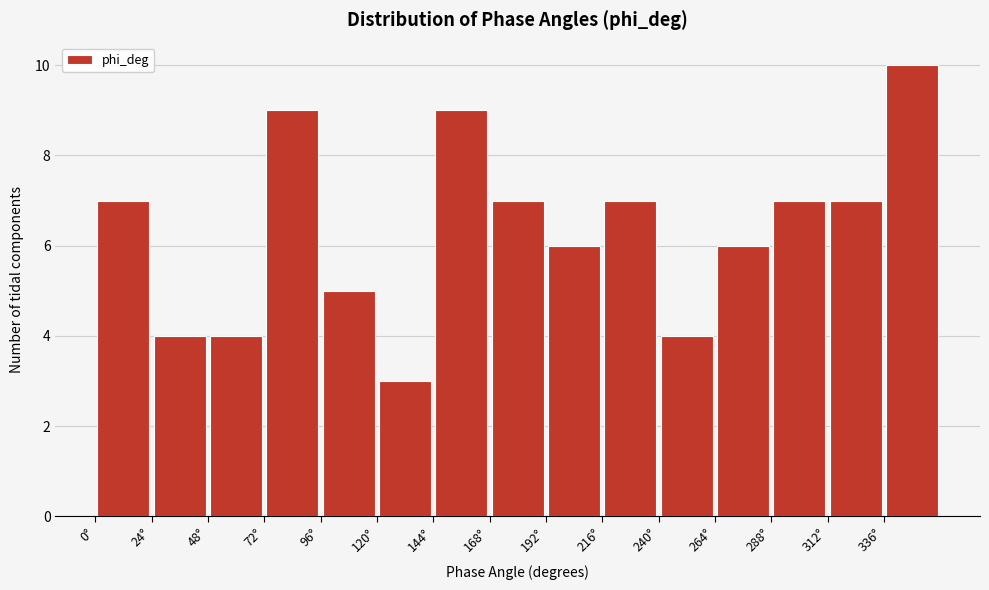

Reading left to right, list every bar in this chart as the range it spans on the x-axis followed by its height. Neither the bar edges nor the heights are printed on the chart, so give them approximately, as read against the axes.

0 to 24: 7
24 to 48: 4
48 to 72: 4
72 to 96: 9
96 to 120: 5
120 to 144: 3
144 to 168: 9
168 to 192: 7
192 to 216: 6
216 to 240: 7
240 to 264: 4
264 to 288: 6
288 to 312: 7
312 to 336: 7
336 to 360: 10